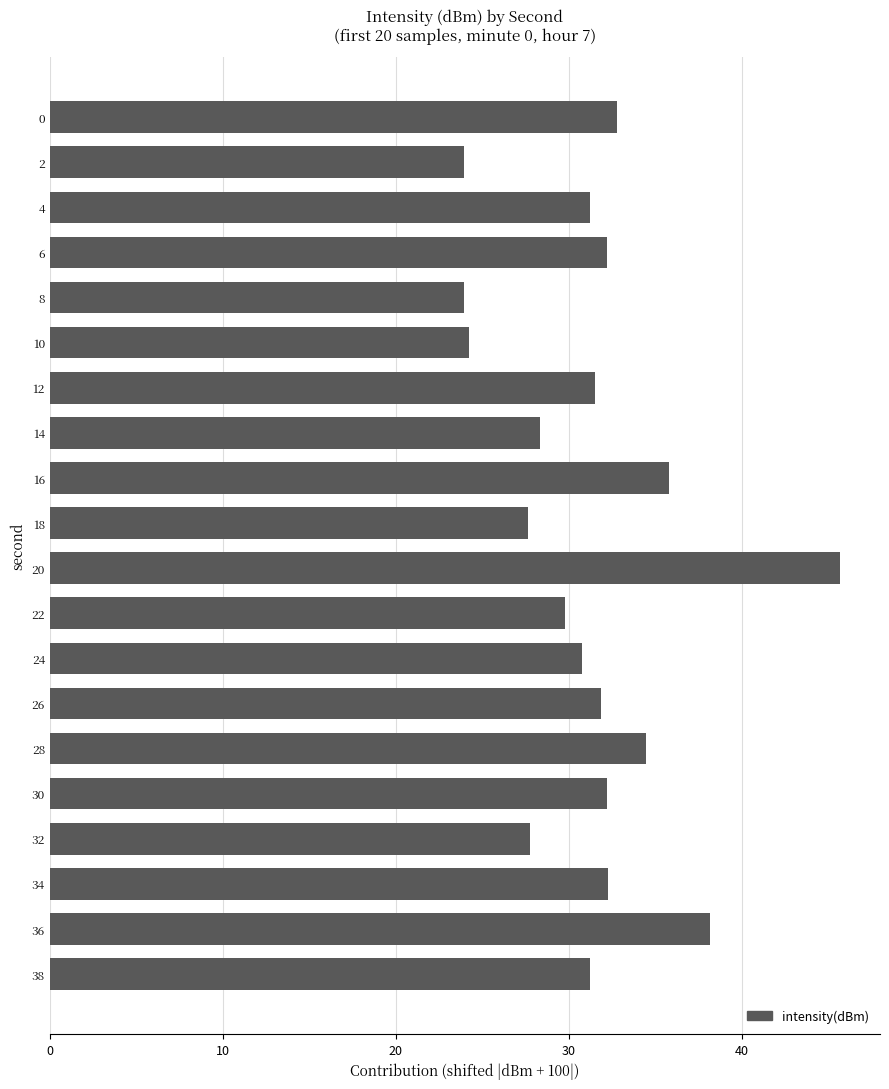

What is the value of the 20th bar from the top?

31.2